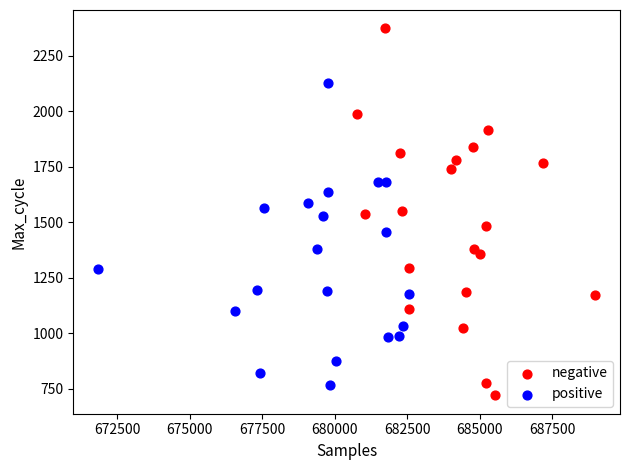

Which series reaches the maximum Y coordinate?

negative